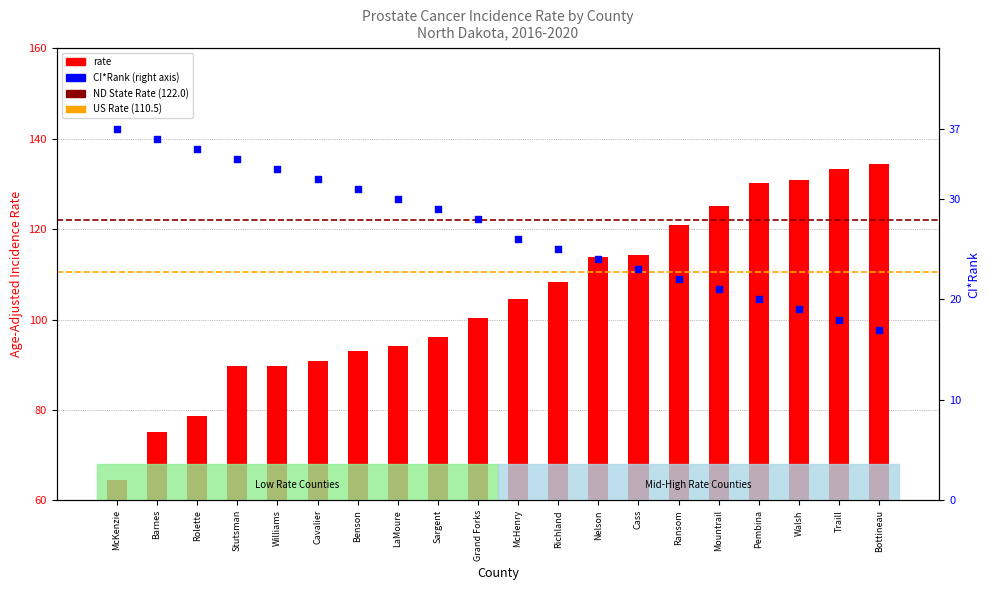

What is the change in value from Cavalier to Ransom?

+30.0